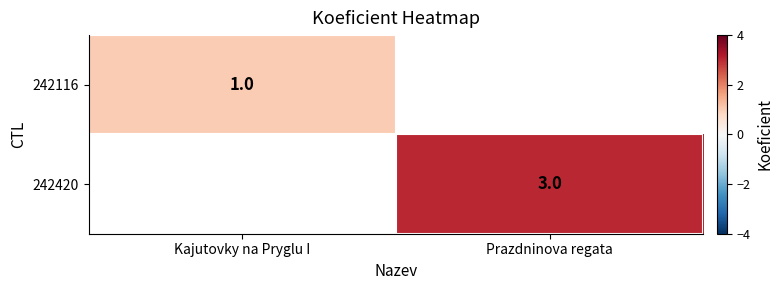

Is it true that 242116 equals 2 at Kajutovky na Pryglu I?

False